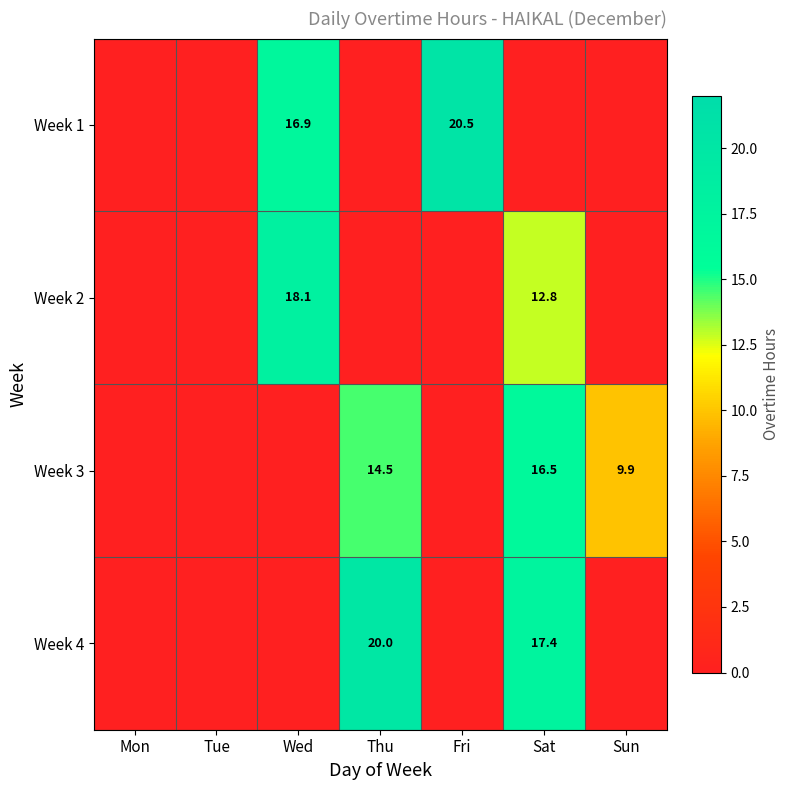

True or false: Week 4 has a value of 20.0 at Thu.

True